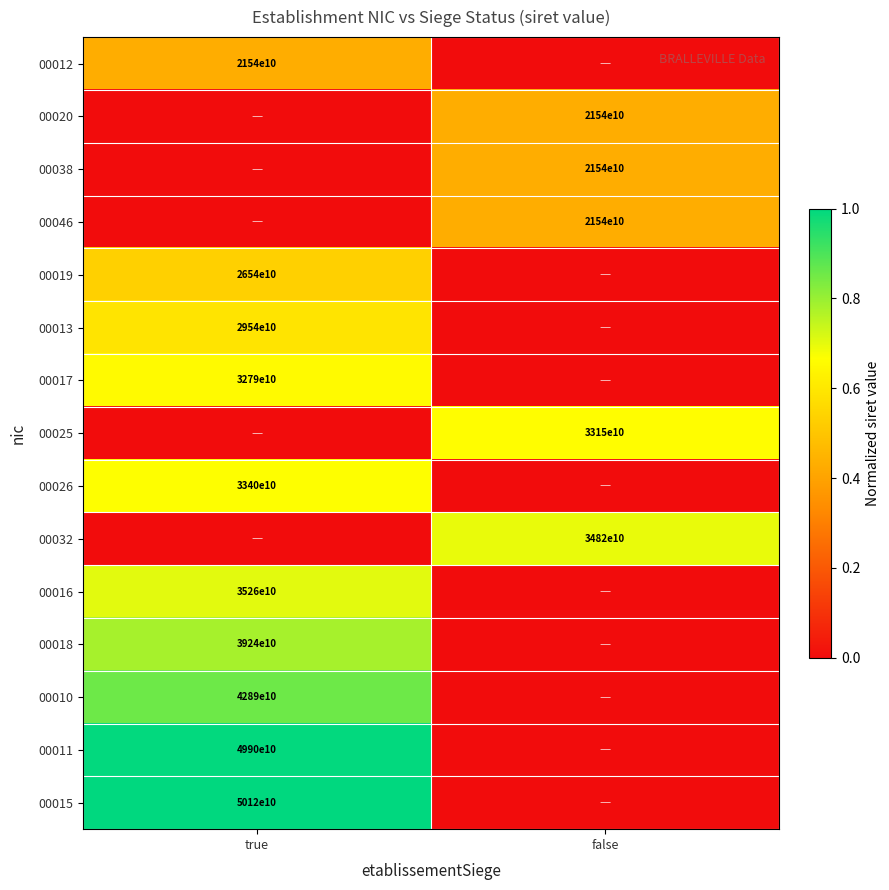

True or false: 00018 has a value of 39240000000000 at true.

True